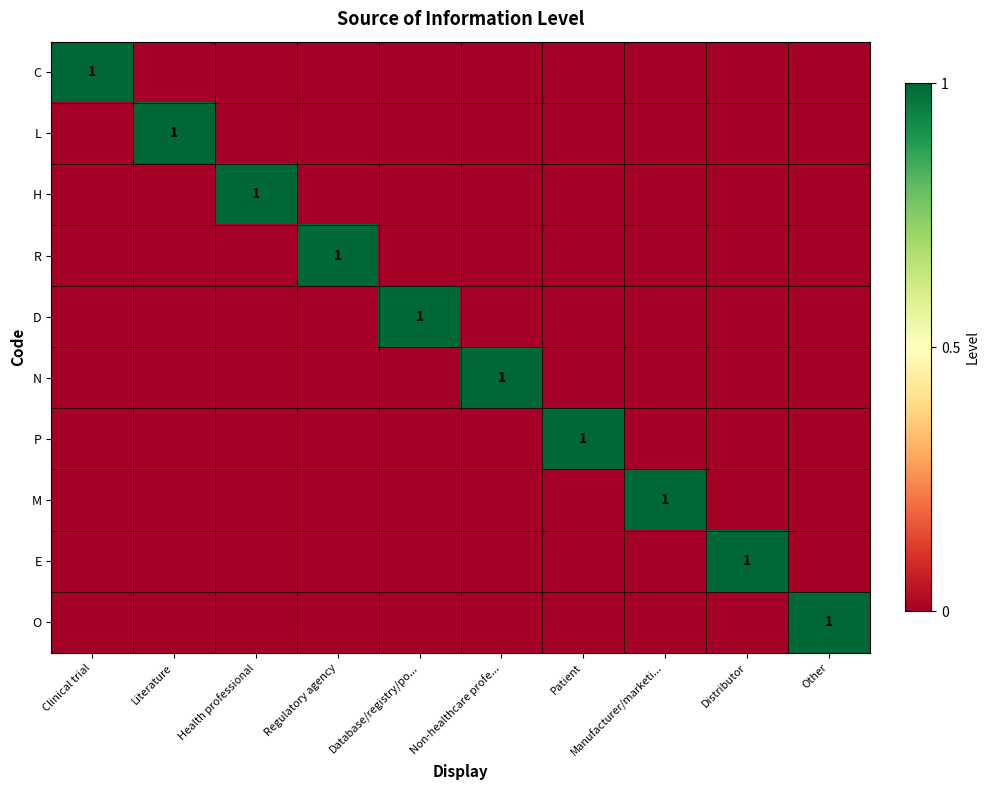

How many series are shown in this chart?

10